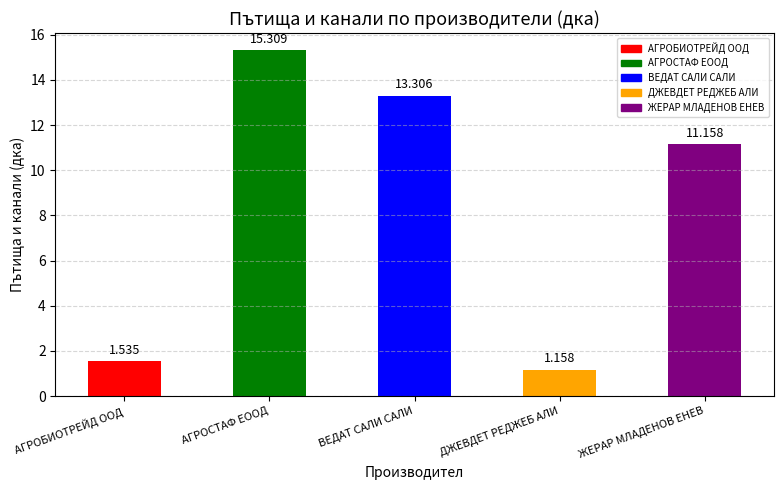

What is the label of the 3rd bar from the left?

ВЕДАТ САЛИ САЛИ